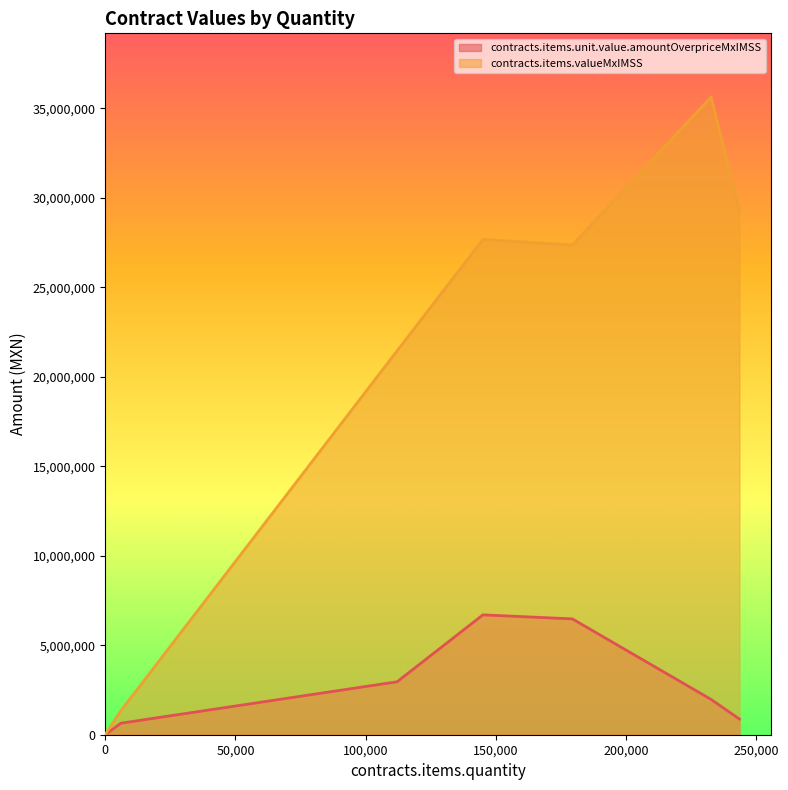

At which category is the sum across all series the highest?

232664